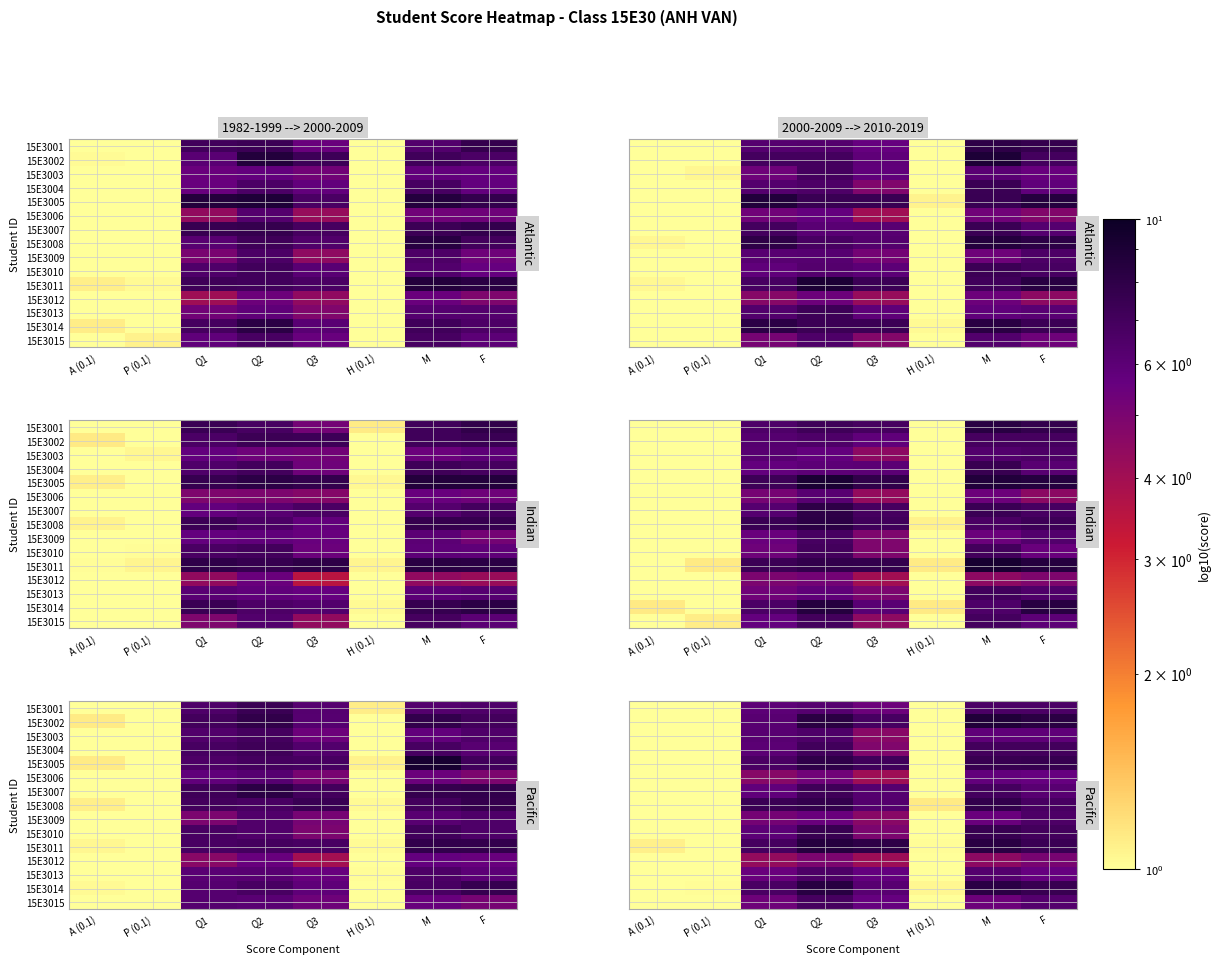

At how many categories does at least one series exceed 0?

8